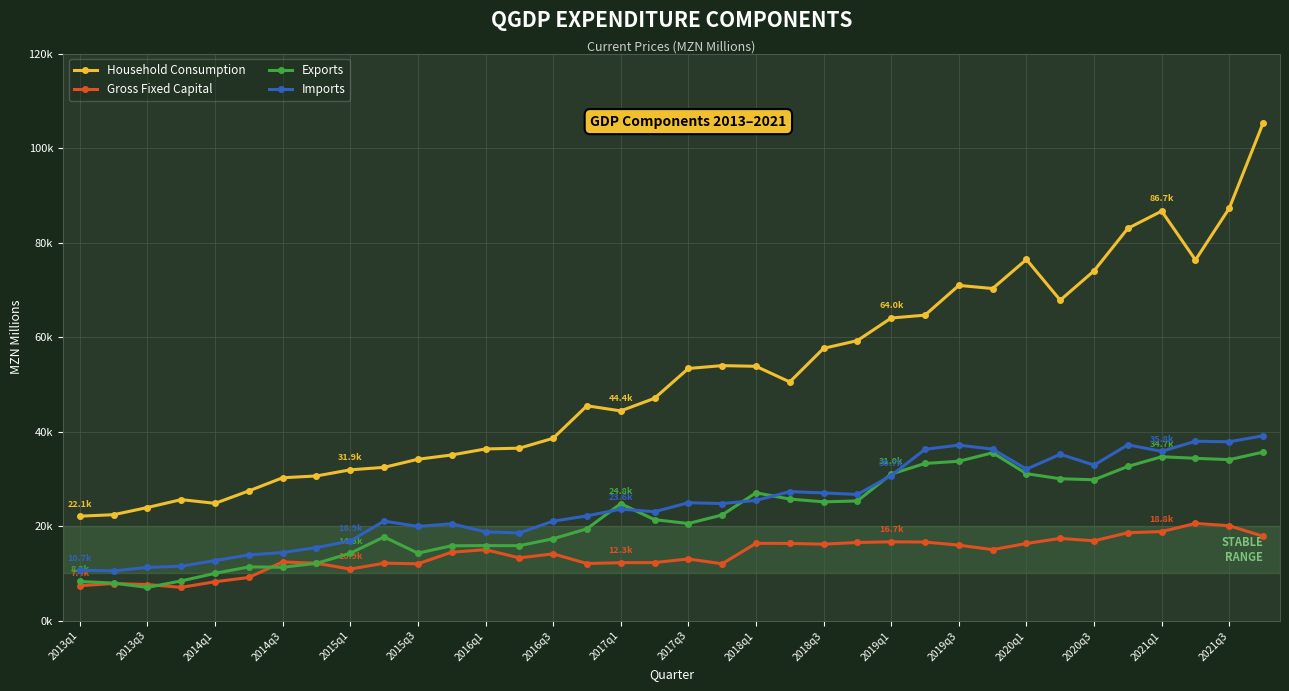

What are all the series names shown in the legend?

Household Consumption, Gross Fixed Capital, Exports, Imports